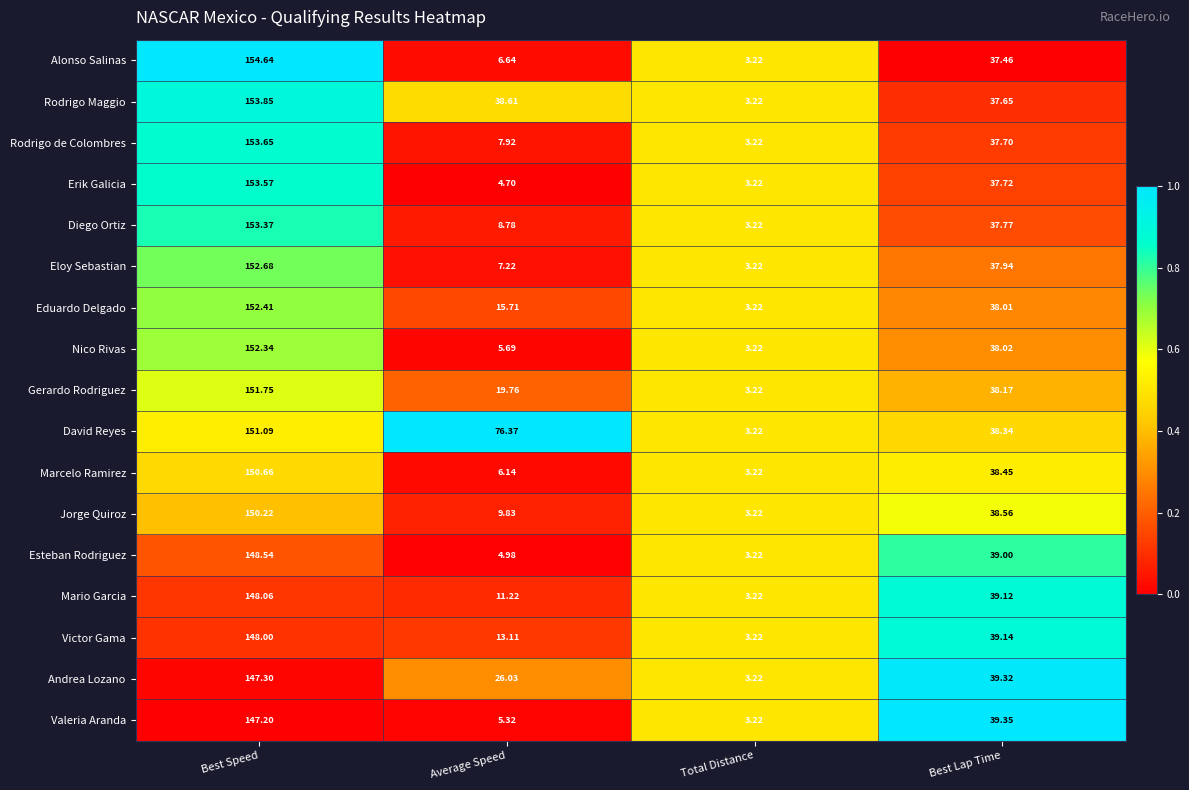

Which series has the largest total across all categories?

David Reyes